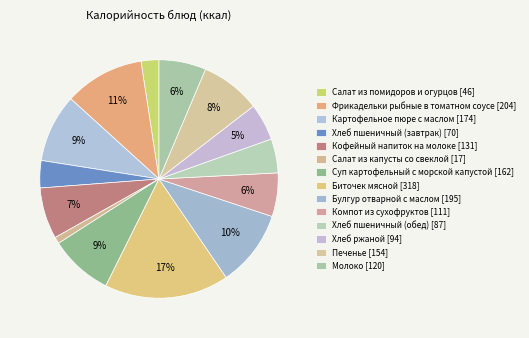

How many slices are in this pie chart?

14